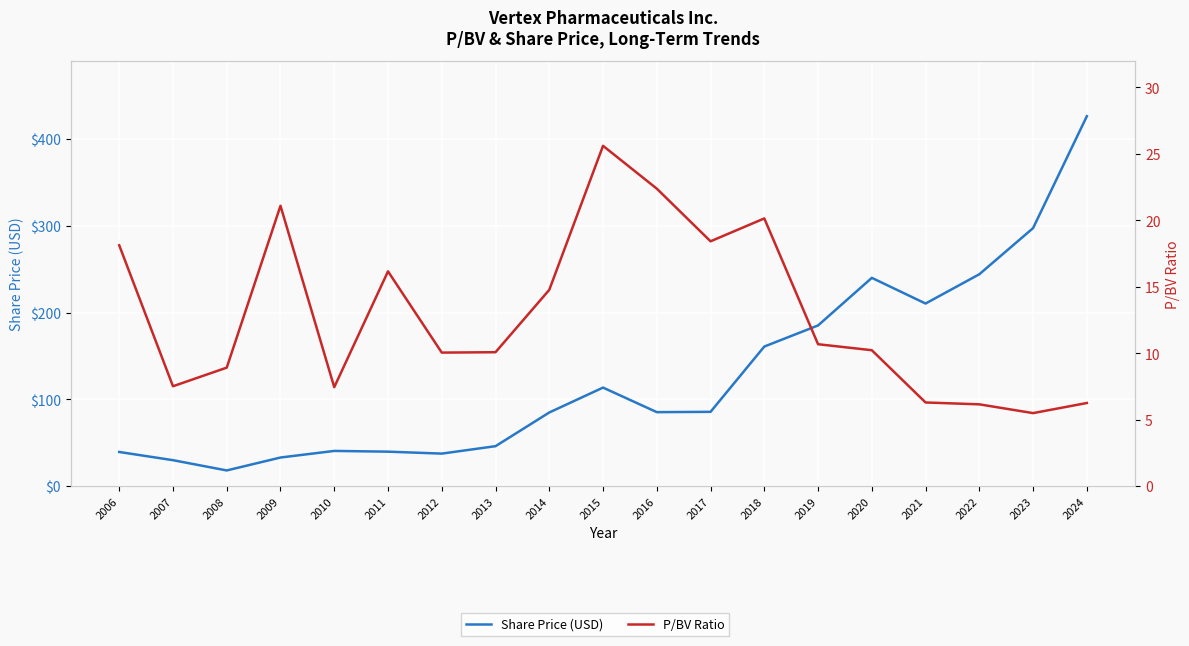

True or false: P/BV Ratio has more than 1 interior local peaks.

True